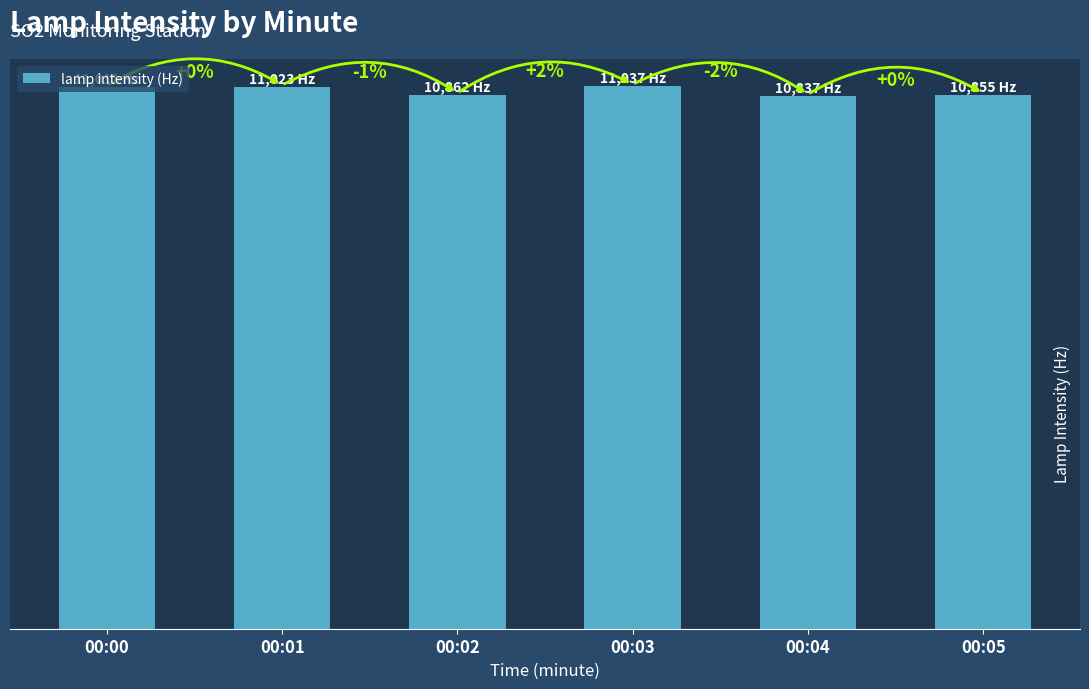

What is the difference between the maximum and second lowest values?

182